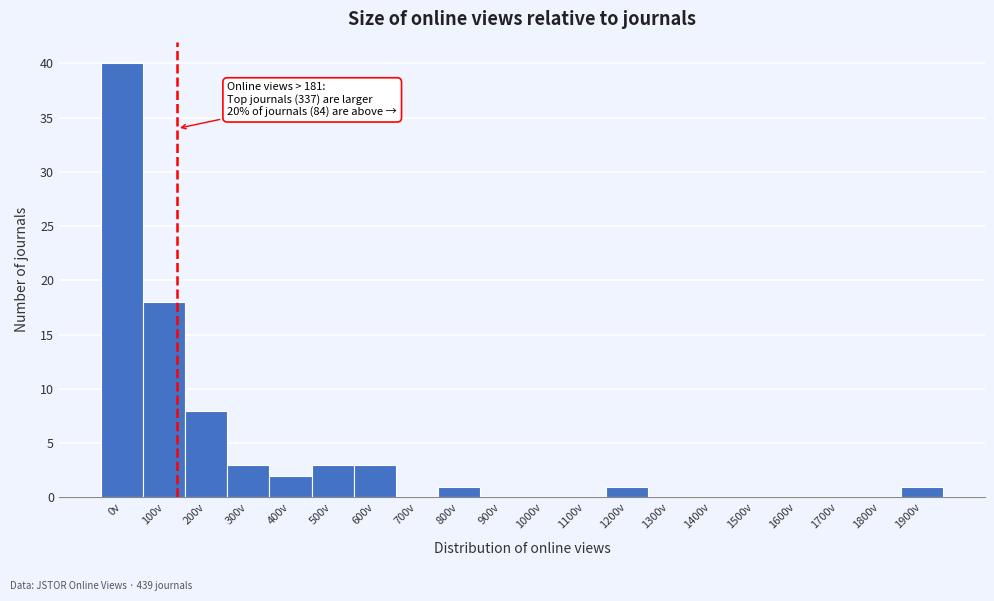

Reading right to left, list all the values displayed in this chart.

1900v=1	1800v=0	1700v=0	1600v=0	1500v=0	1400v=0	1300v=0	1200v=1	1100v=0	1000v=0	900v=0	800v=1	700v=0	600v=3	500v=3	400v=2	300v=3	200v=8	100v=18	0v=40